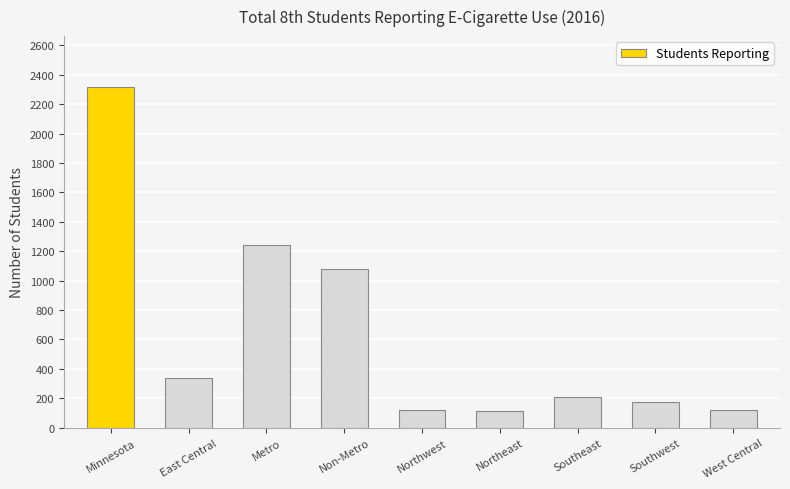

Count the number of data series in this chart.

1